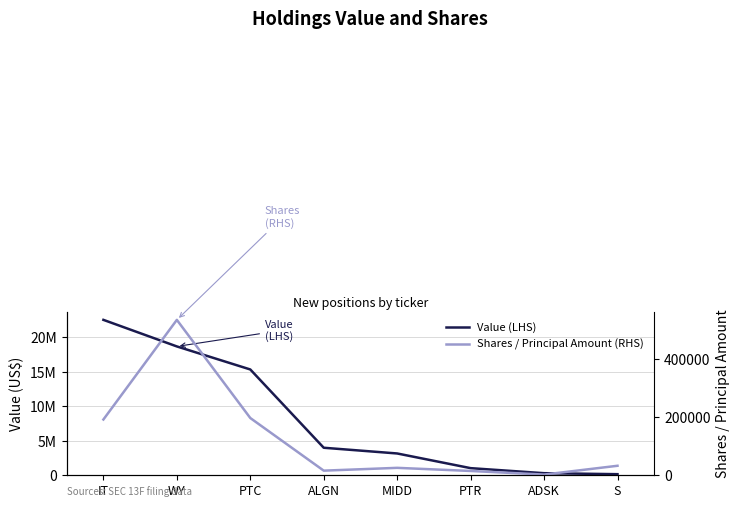

What is the approximate value of Shares / Principal Amount (RHS) at S, to the nearest 50?

32650